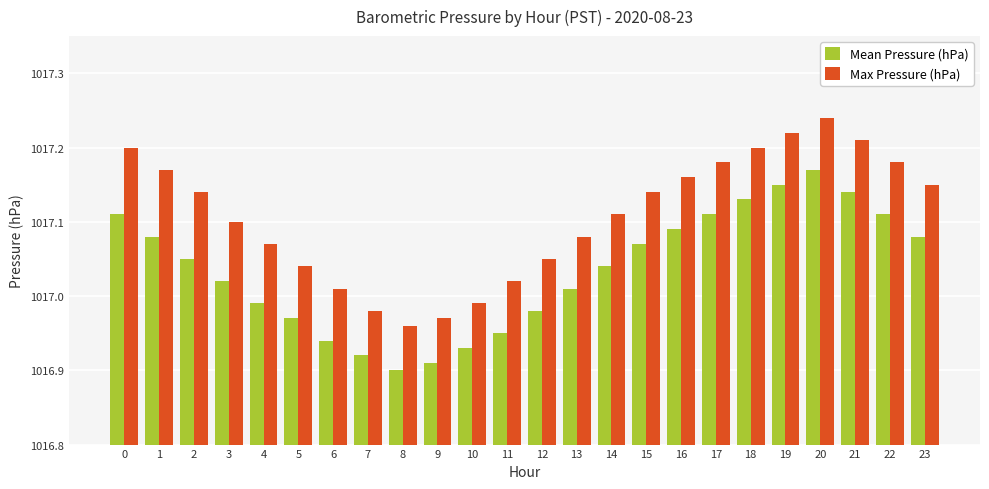

Which series has the largest range (max minus min)?

Max Pressure (hPa)